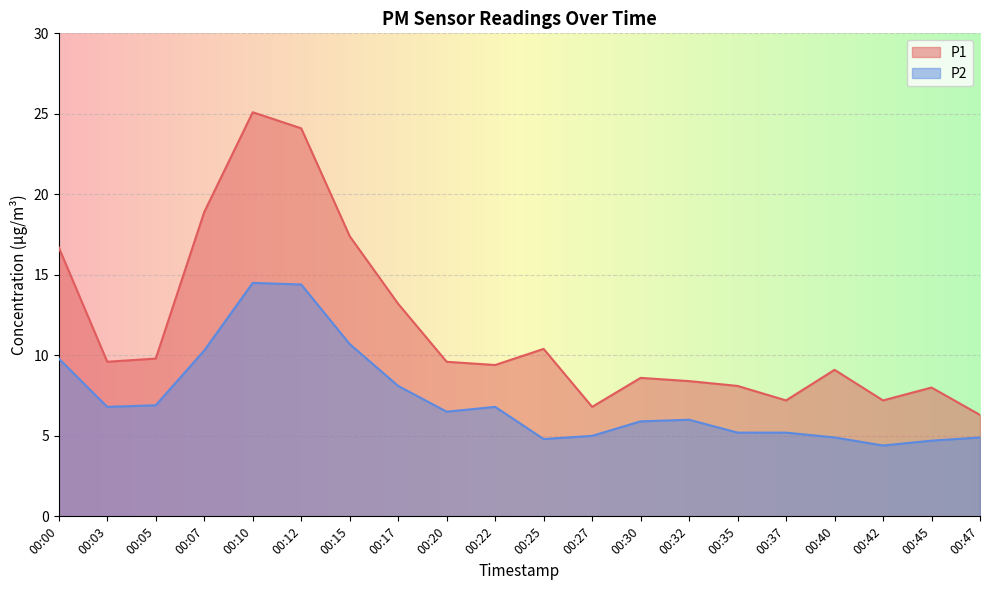

True or false: P2 and P1 intersect in this chart.

False